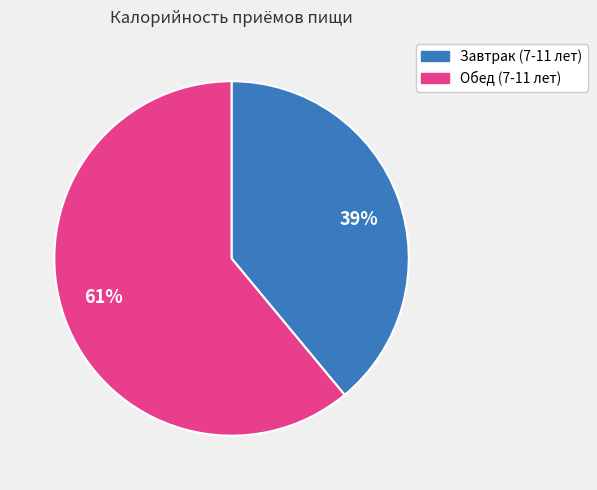

To the nearest percent, what percentage of the pie is Завтрак (7-11 лет)?

39%